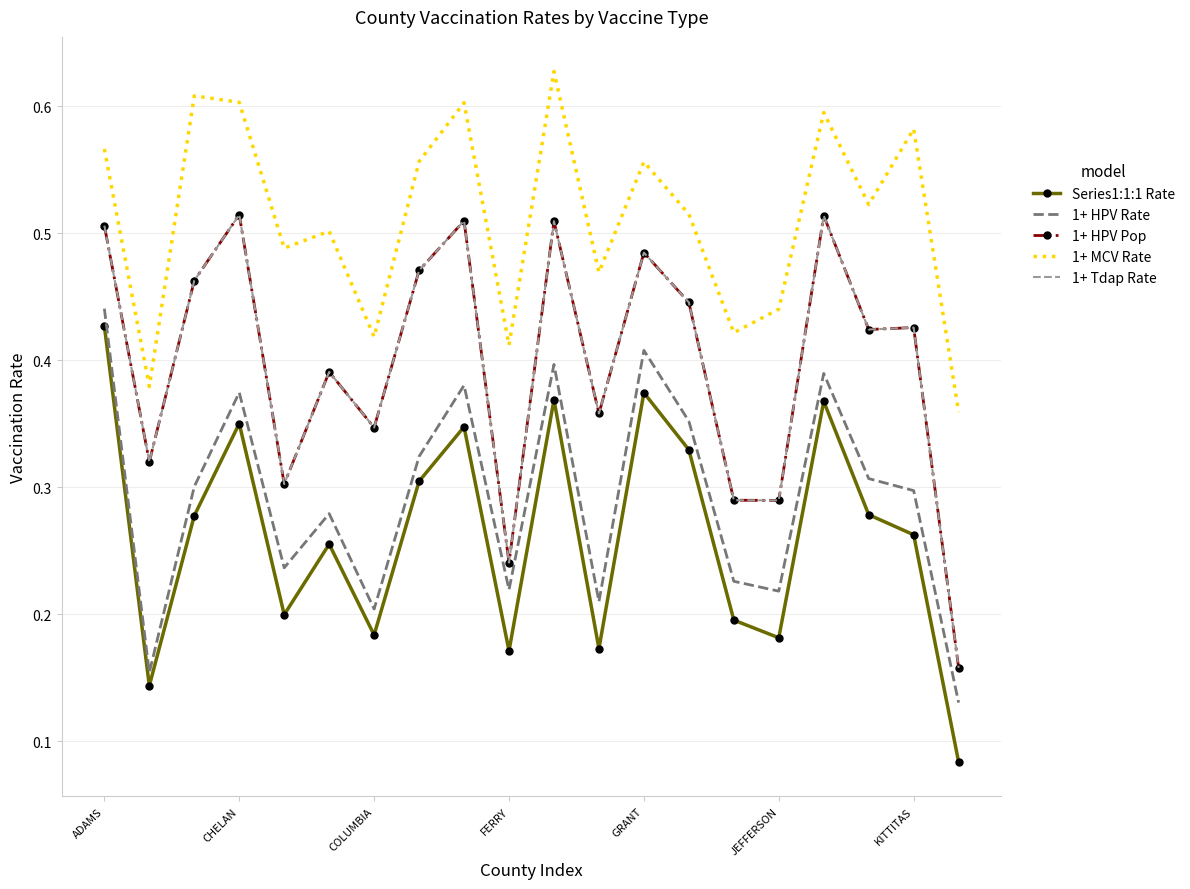

What are all the series names shown in the legend?

Series1:1:1 Rate, 1+ HPV Rate, 1+ HPV Pop, 1+ MCV Rate, 1+ Tdap Rate